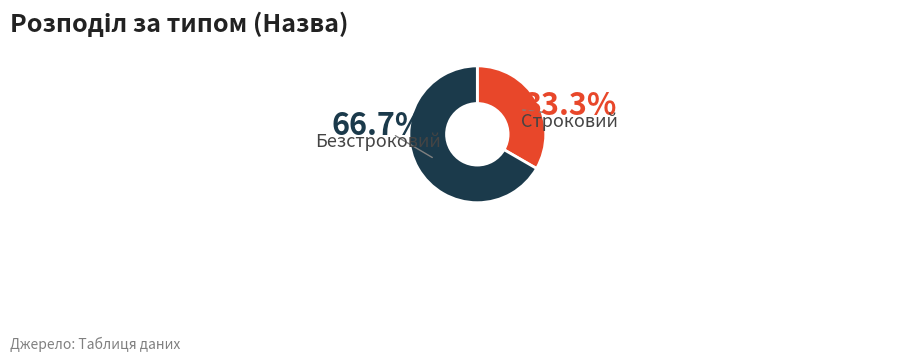

What is the largest slice in the pie chart?

Безстроковий